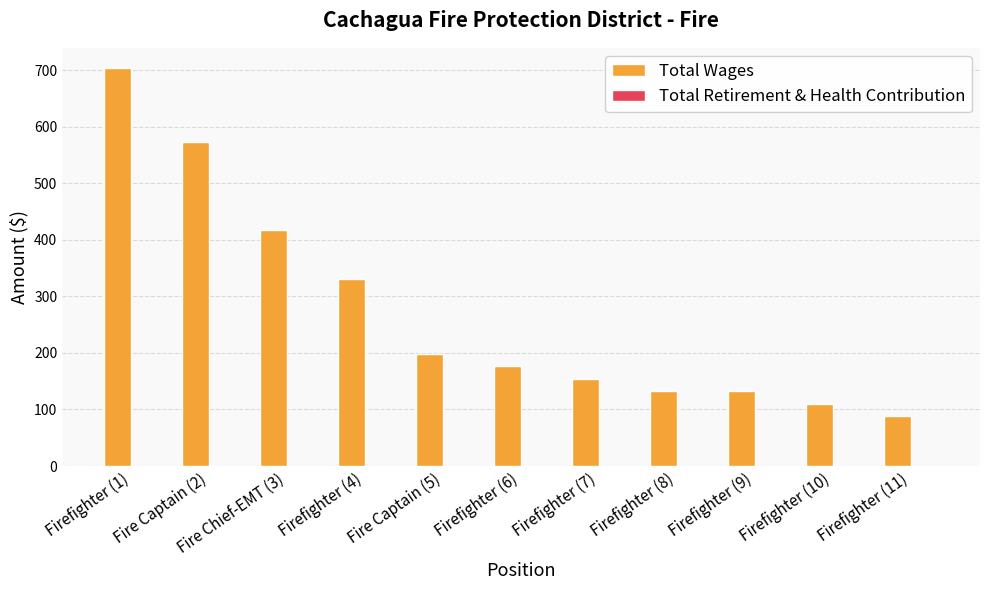

Which has a higher value, Firefighter (4) or Fire Captain (5)?

Firefighter (4)